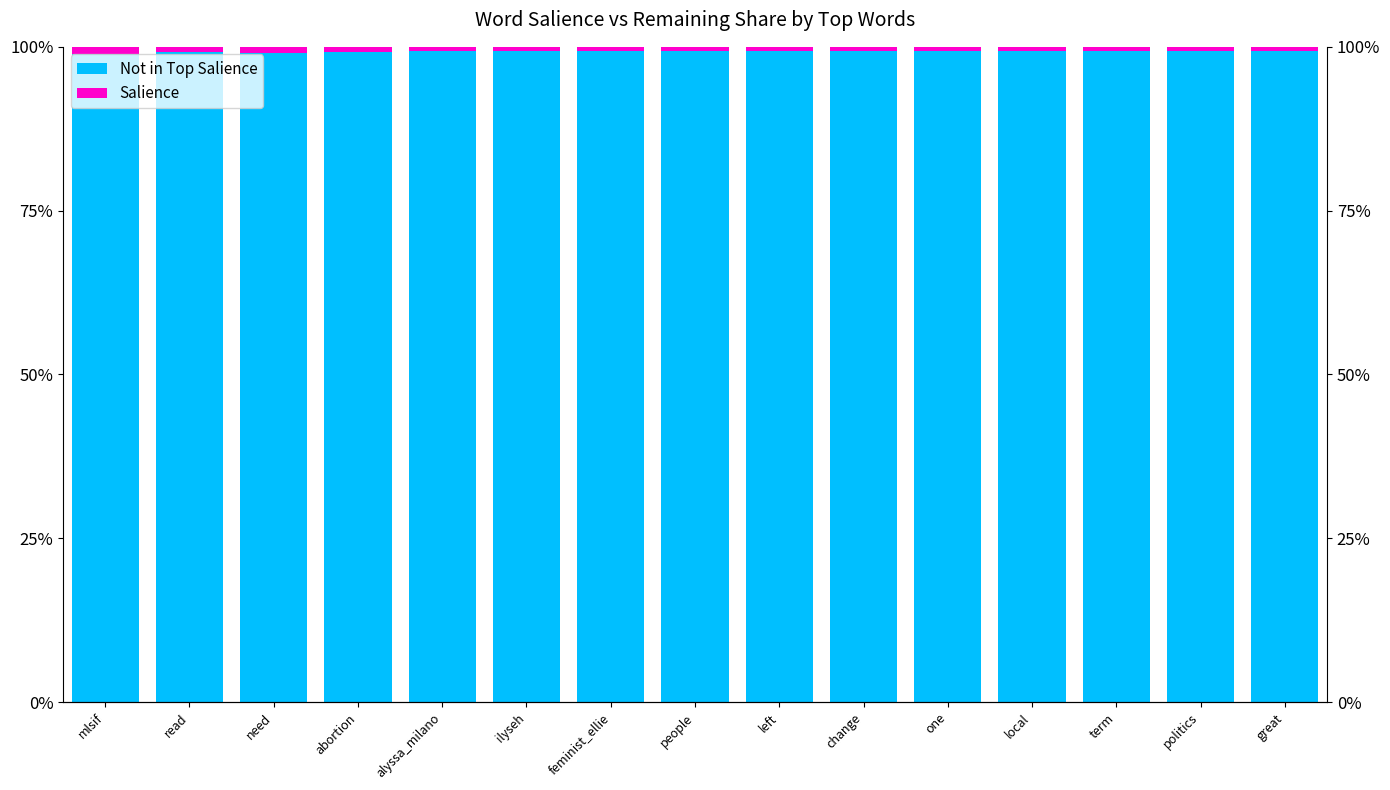

What is the maximum value shown in the chart?

1.0